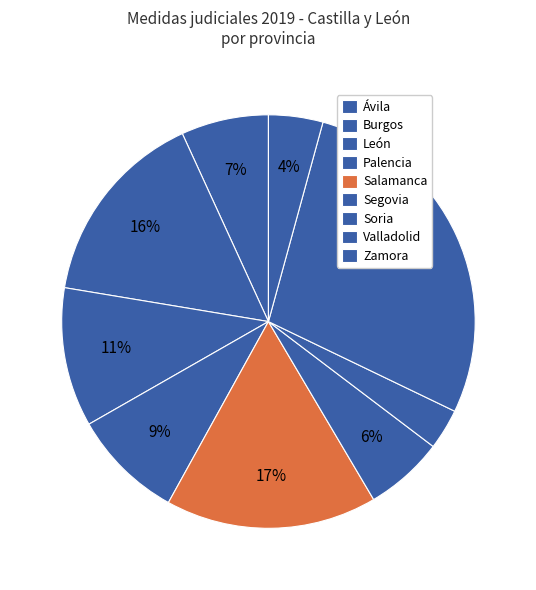

How many segments does this pie chart have?

9